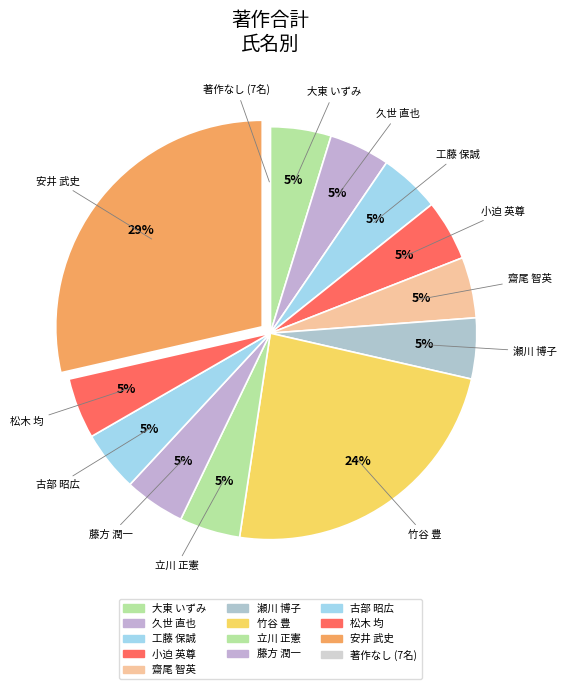

Which category has the biggest portion of the pie?

安井 武史